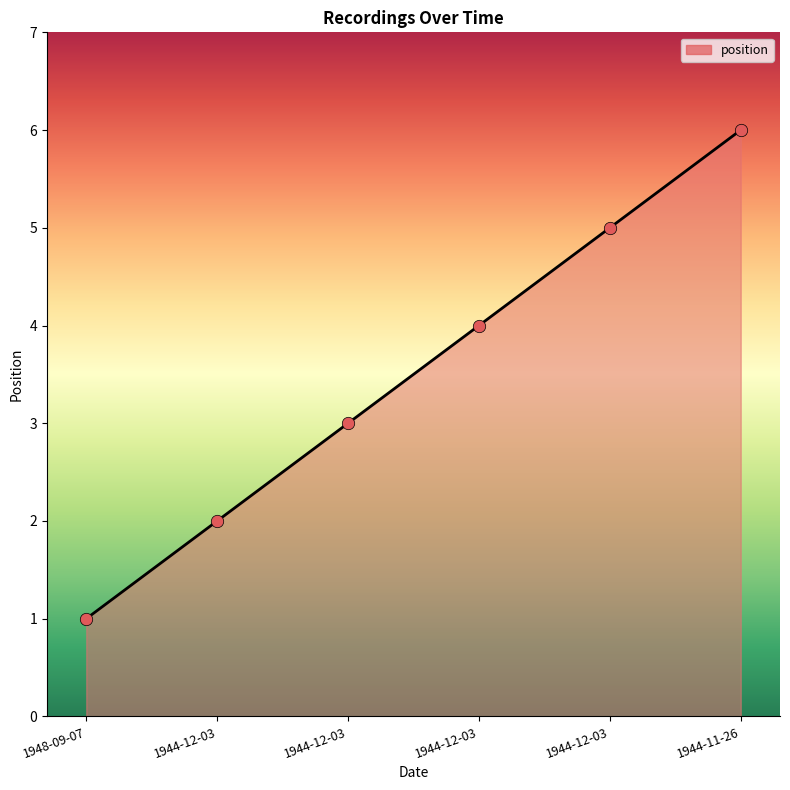

Which has a higher value, 1948-09-07 or 1944-12-03?

1944-12-03